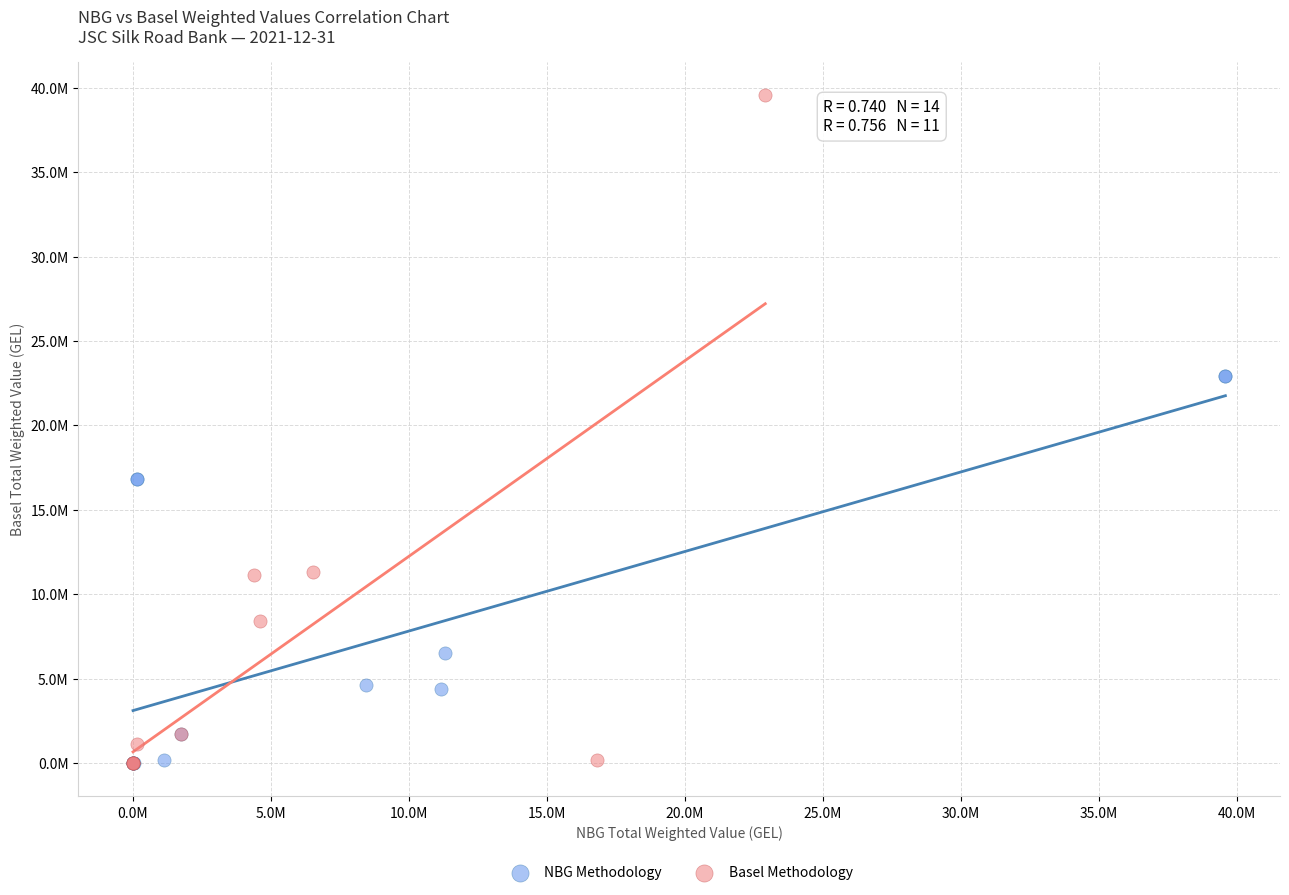

What are all the series names shown in the legend?

NBG Methodology, Basel Methodology